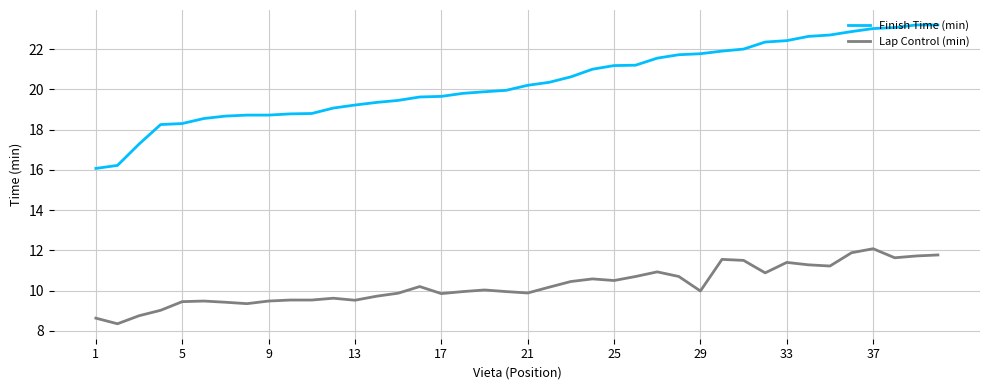

What is the maximum value shown in the chart?

23.2